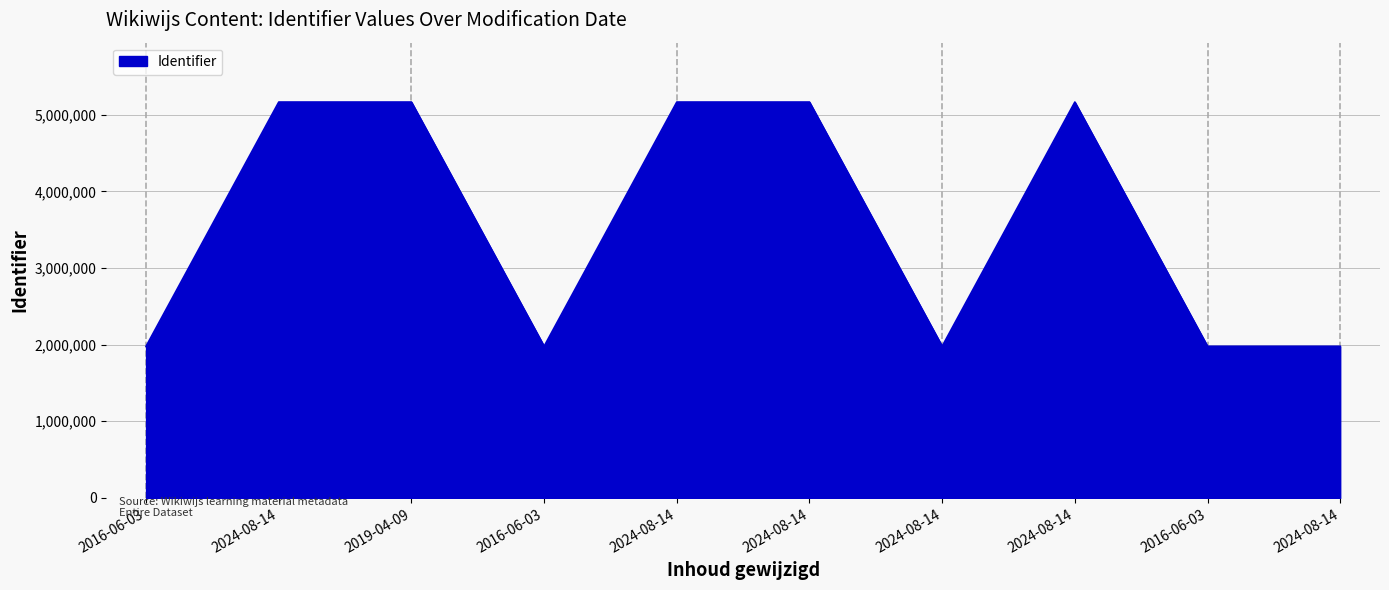

Does the chart display data point markers on the line(s)?

No